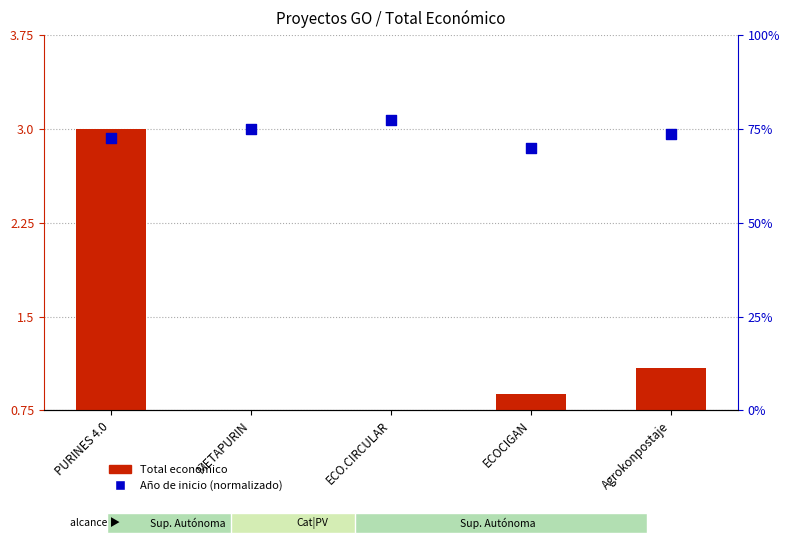

Which series has the largest total across all categories?

Año de inicio (normalizado)